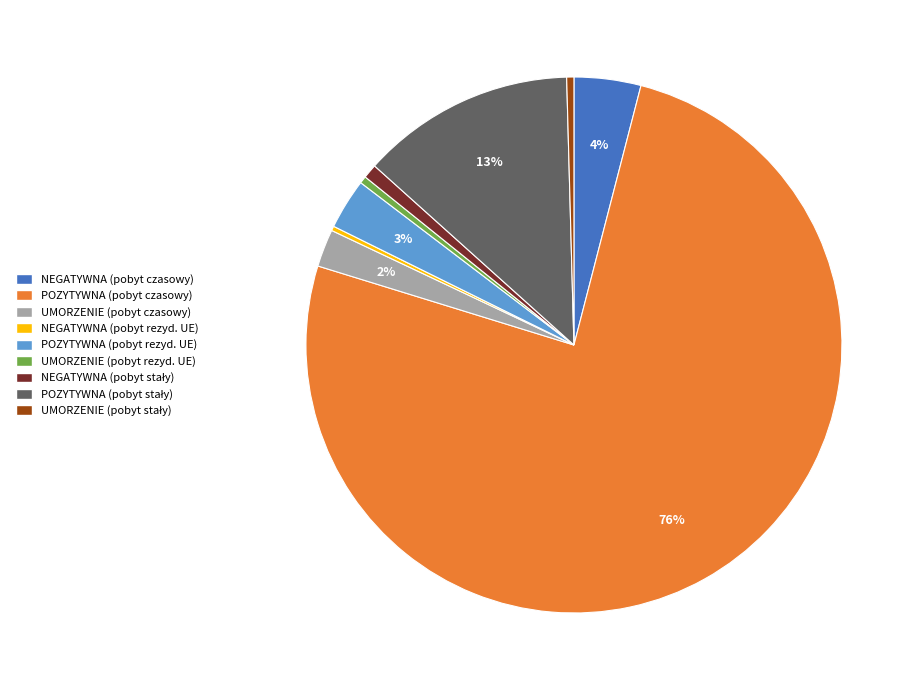

Is there any slice that represents more than half of the pie?

Yes